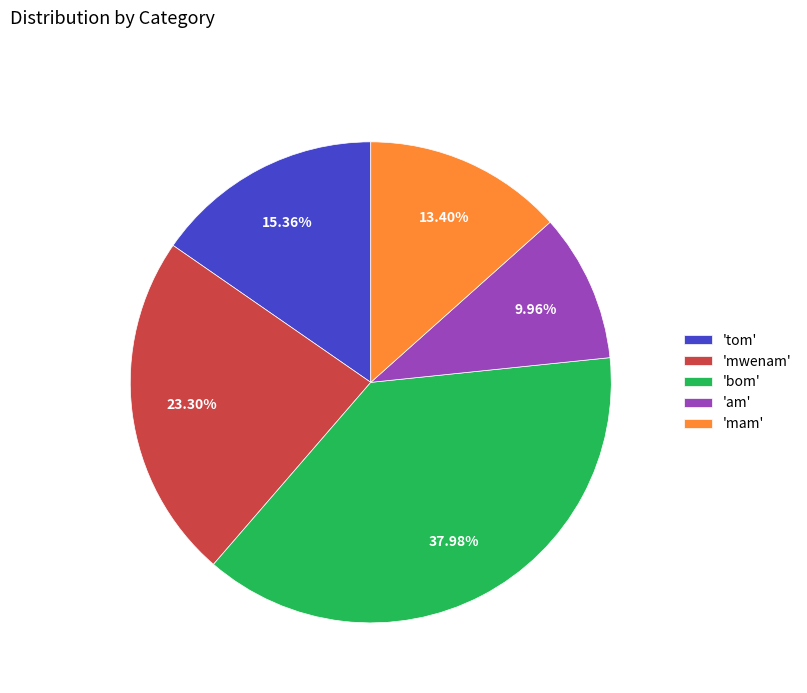

Is the sum of 'tom' and 'am' greater than half?

No